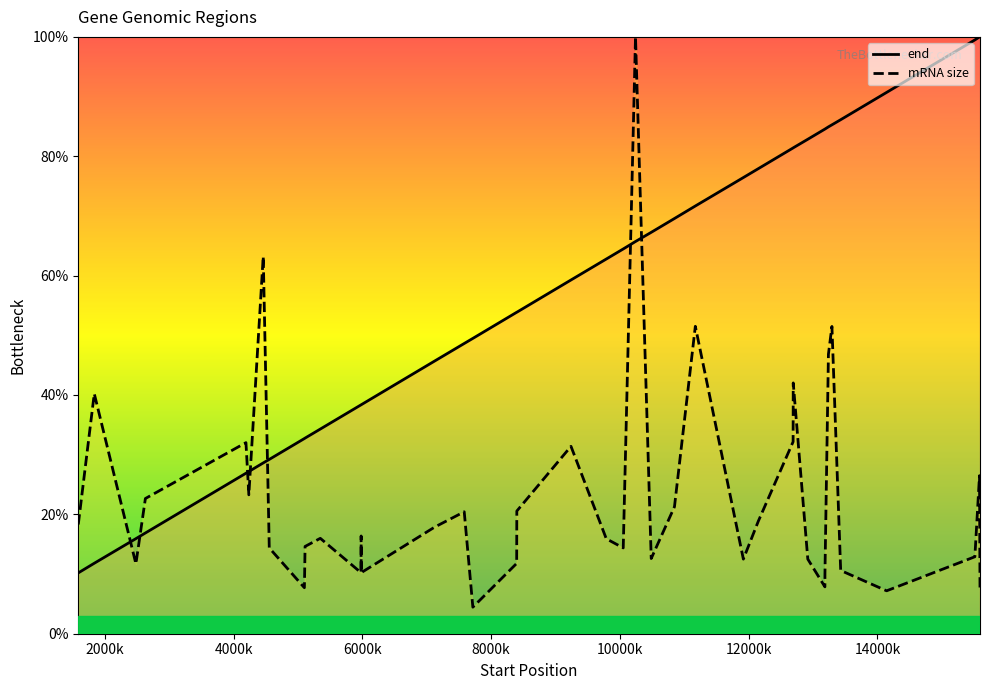

What are all the series names shown in the legend?

end, mRNA size